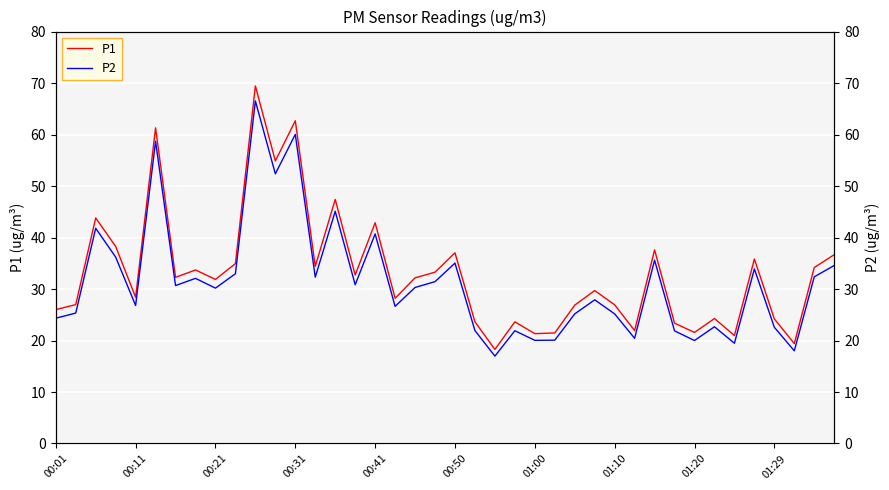

What are all the series names shown in the legend?

P1, P2